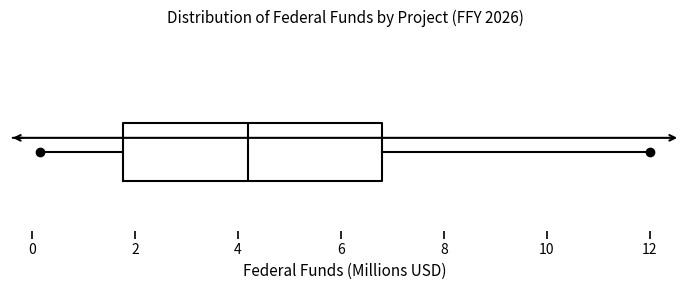

Transcribe this box plot: give where the median line is, the range the box spans, and where the two whiskers end, as read against the x-axis. The values are not printed on the chart, so give them approximately, as read against the axis.

median 4.2, box 1.8 to 6.8, whiskers 0.2 to 12.0